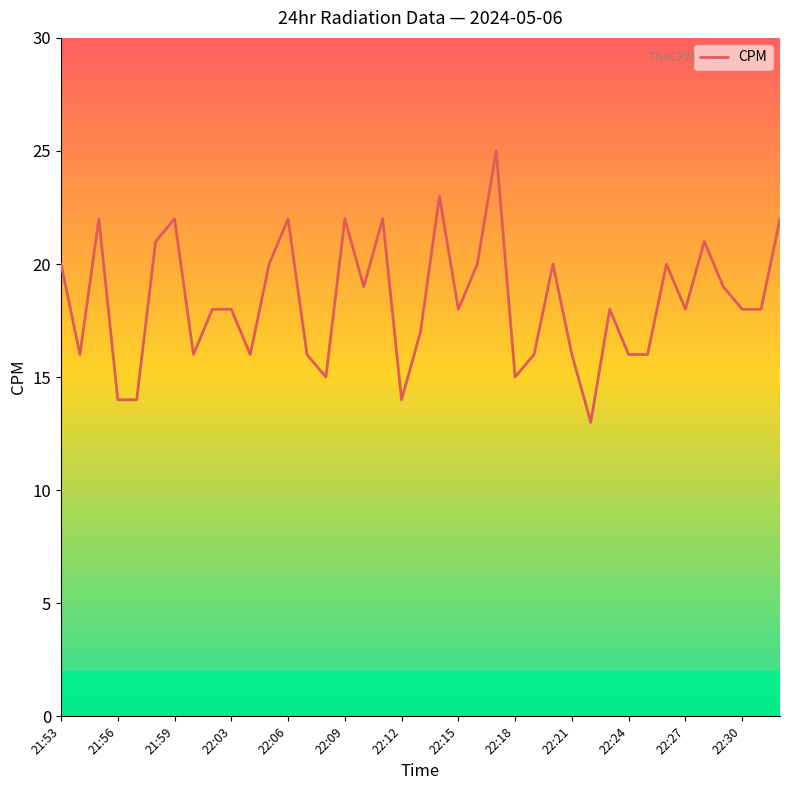

What is the smallest value displayed?

13